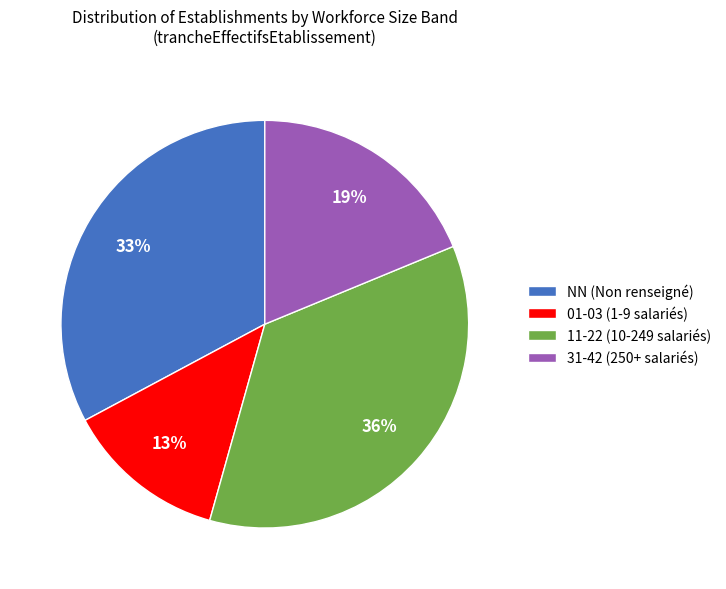

Does 31-42 (250+ salariés) account for over 50% of the chart?

No